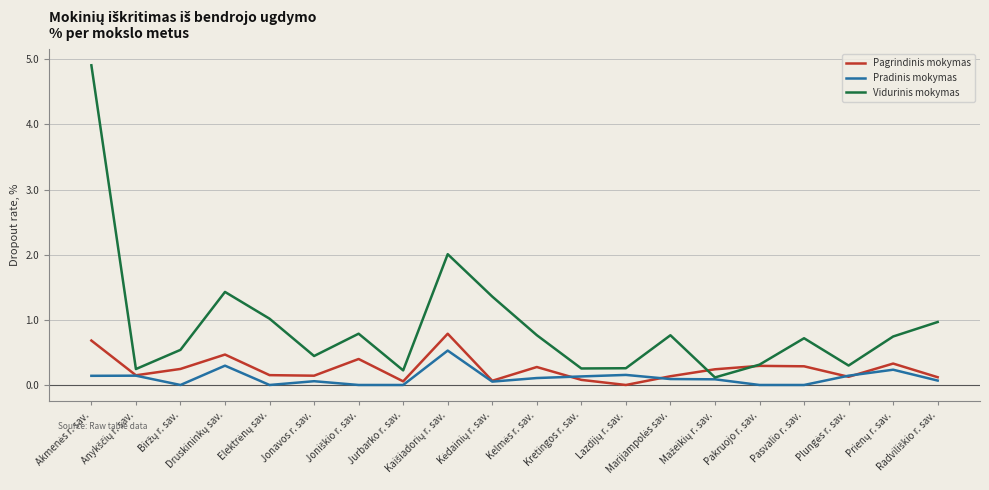

Which series has the largest range (max minus min)?

Vidurinis mokymas